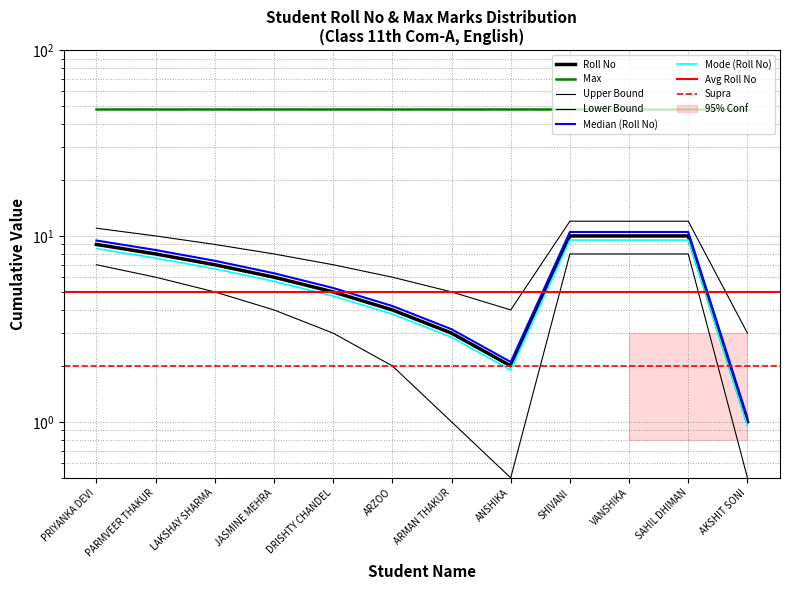

Rank the categories by value from lowest to highest.

AKSHIT SONI, ANSHIKA, ARMAN THAKUR, ARZOO, DRISHTY CHANDEL, JASMINE MEHRA, LAKSHAY SHARMA, PARMVEER THAKUR, PRIYANKA DEVI, SHIVANI, VANSHIKA, SAHIL DHIMAN